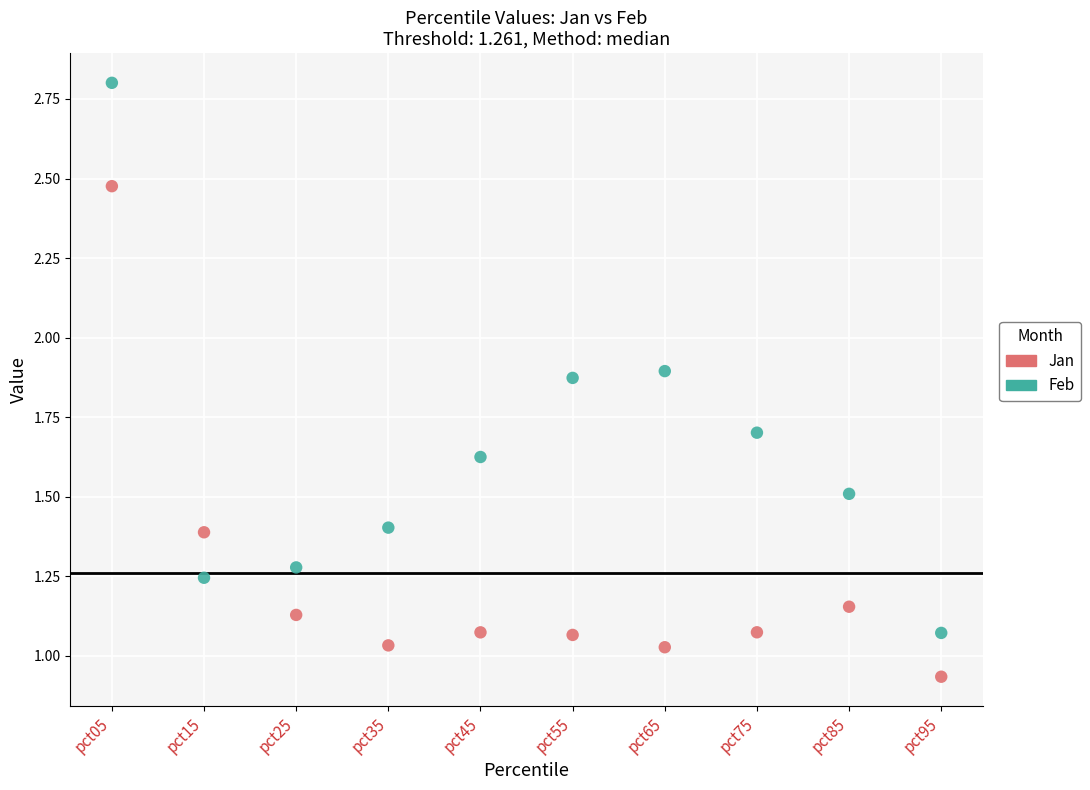

Which series reaches the minimum Y coordinate?

Jan